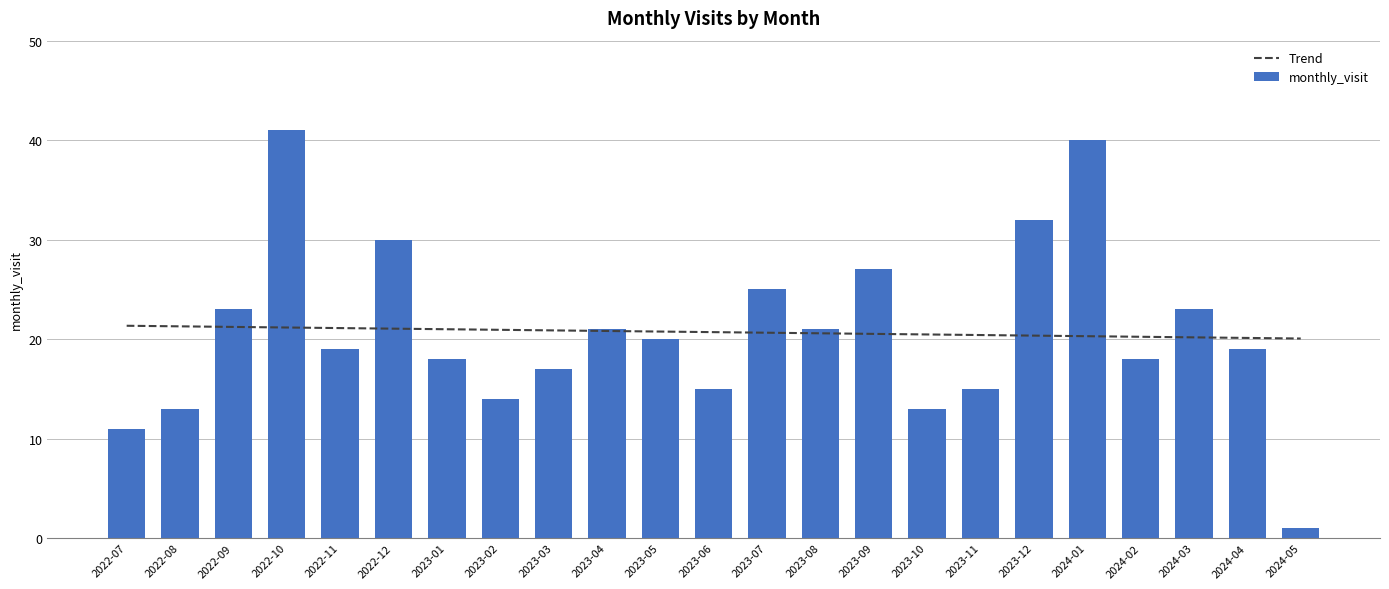

What position from the left is 2023-04?

10